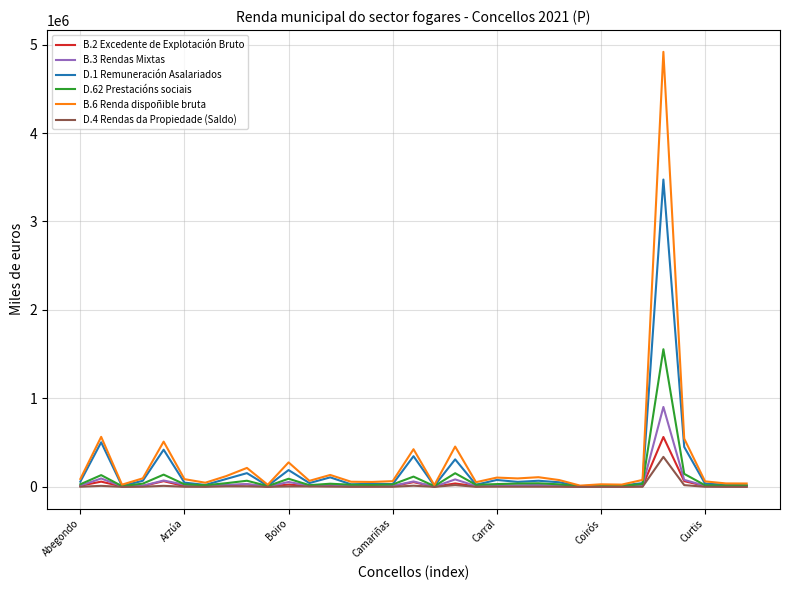

What is the minimum value shown in the chart?

280